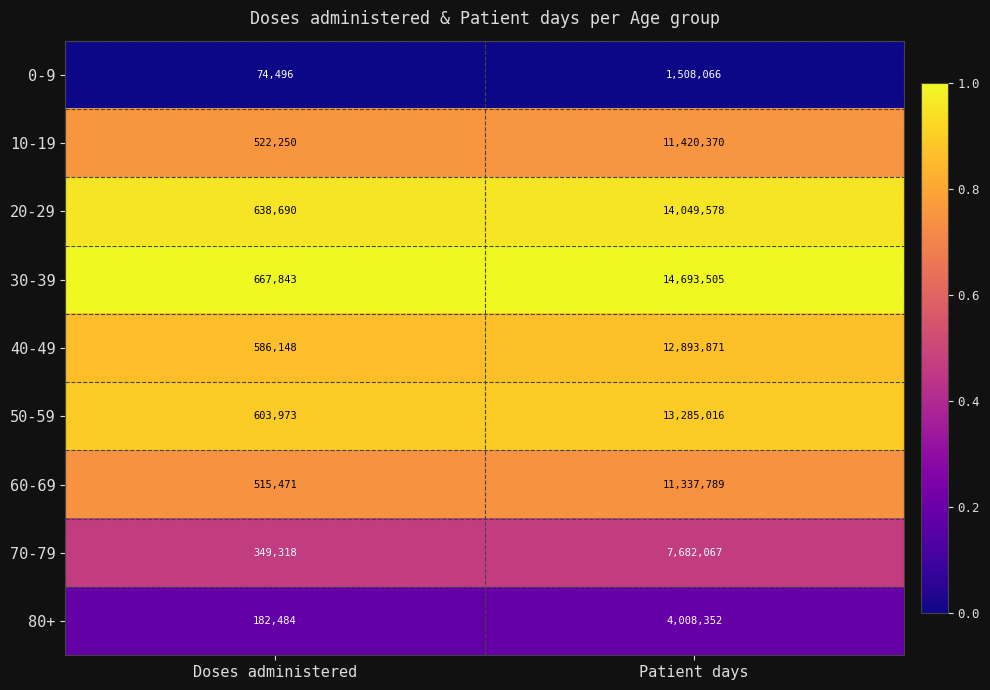

Read the 80+ value at Patient days.

4008352